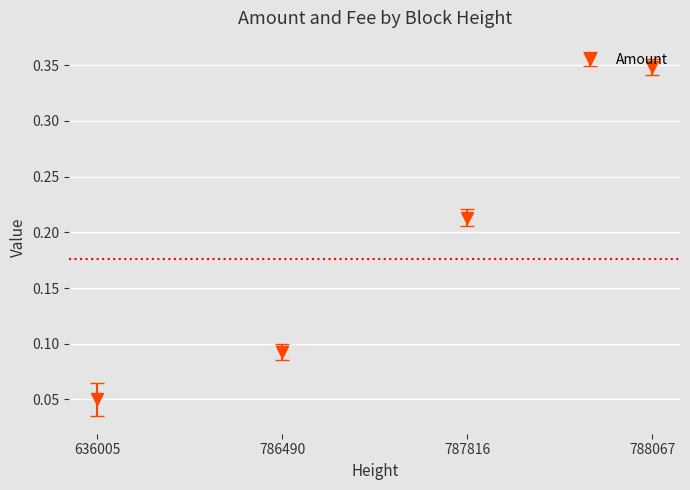

What is the sum of the values at 788067 and 787816?

0.6